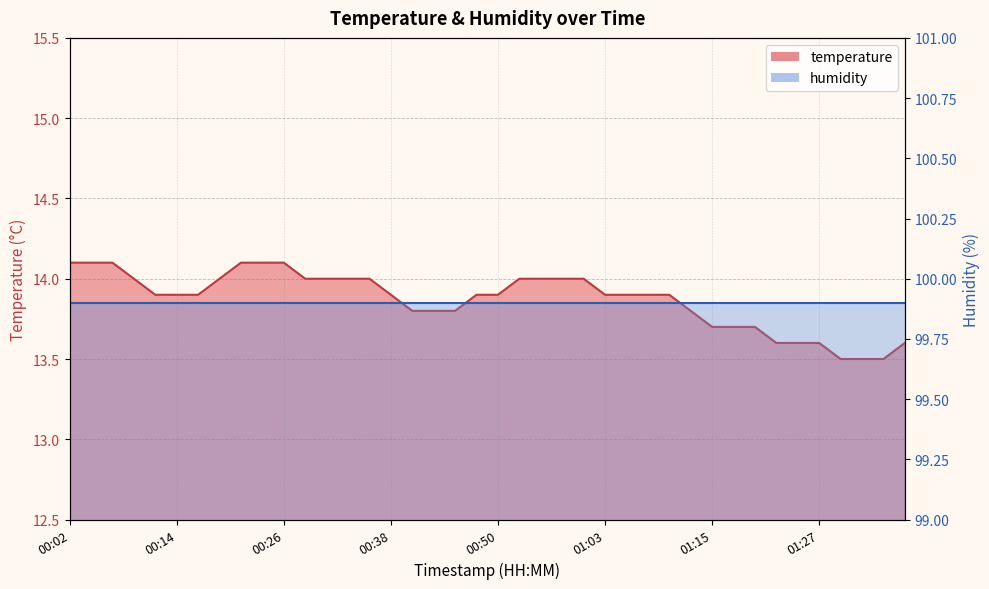

What is the change in value from 01:25 to 01:35?

-0.1